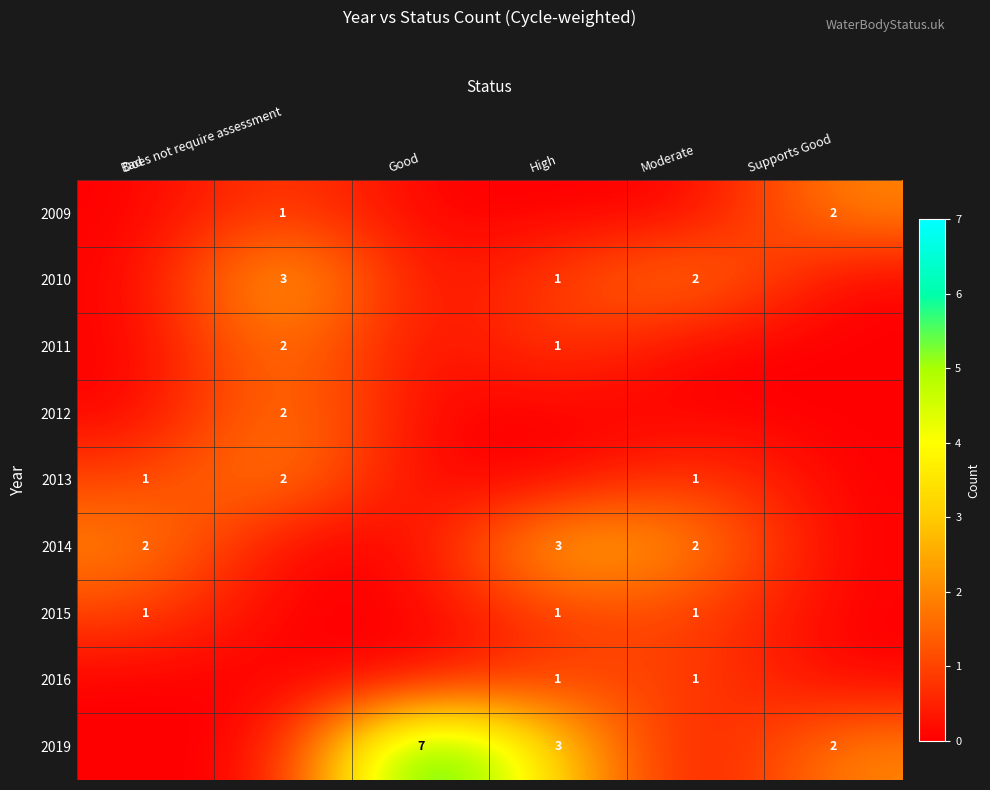

Rank the categories by 2013 value from lowest to highest.

Good, High, Supports Good, Bad, Moderate, Does not require assessment